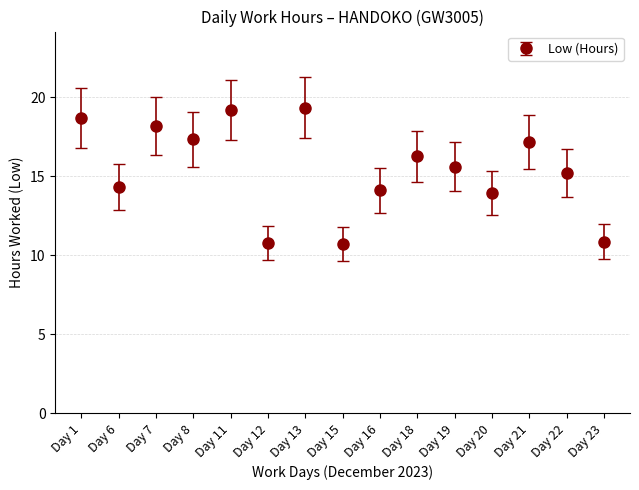

How many interior local valleys (lower than both neighbors) does the data have?

5